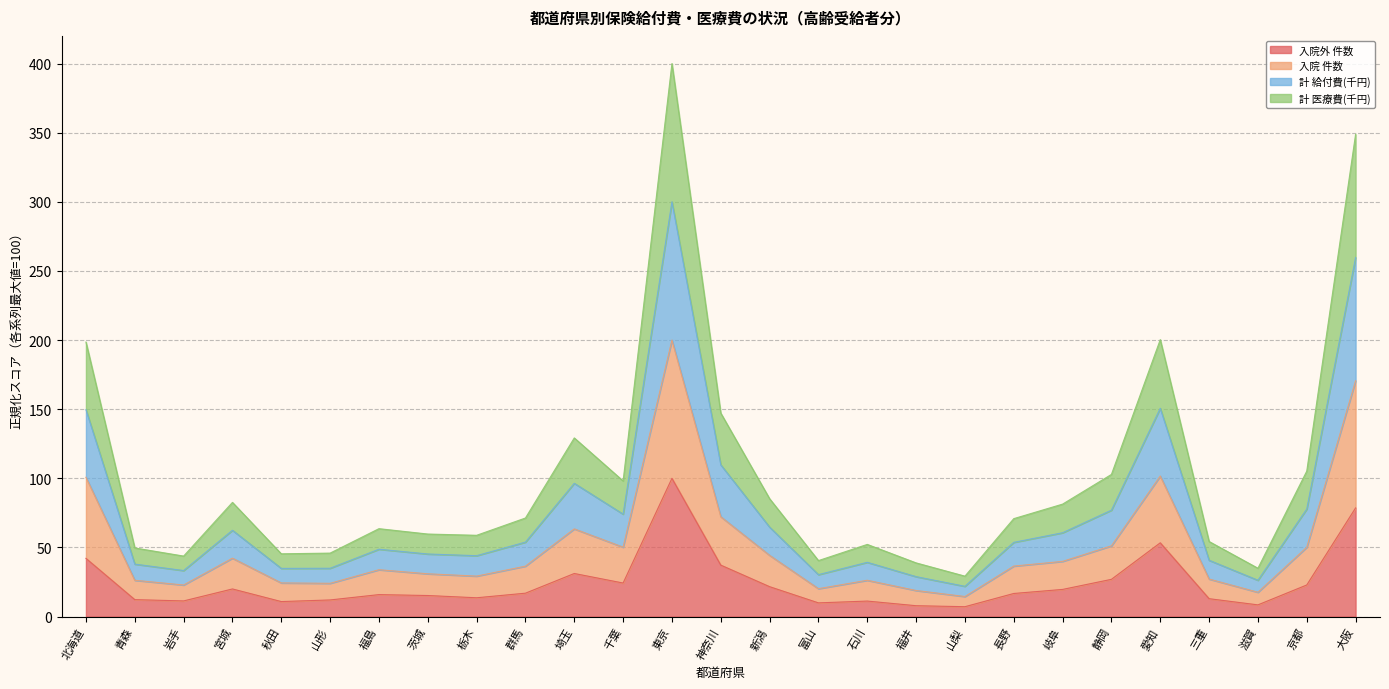

Which has a higher value, 東京 or 栃木?

東京